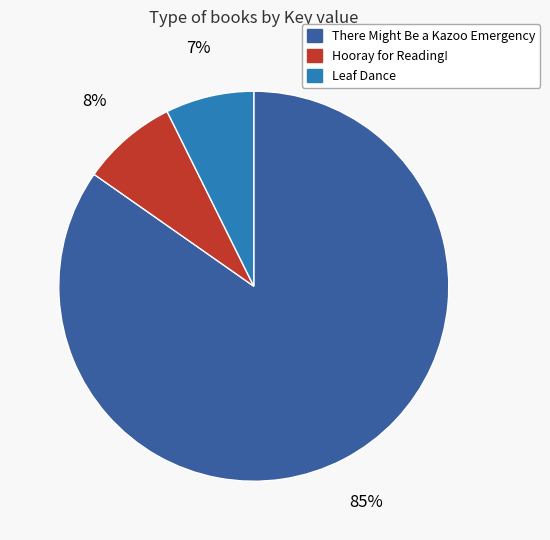

What is the ratio of the value at Hooray for Reading! to the value at Leaf Dance?

1.1